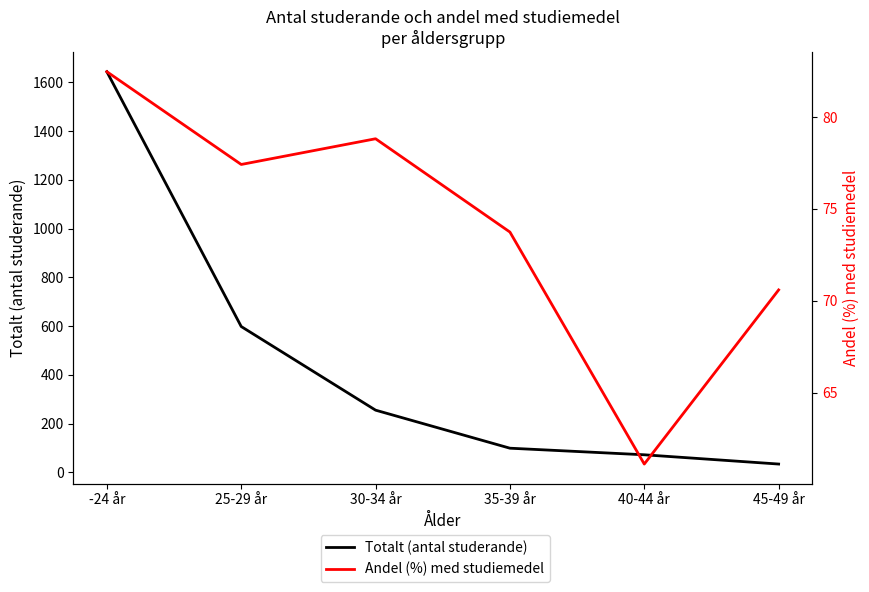

Is it true that Totalt (antal studerande) equals 130.9 at 35-39 år?

False